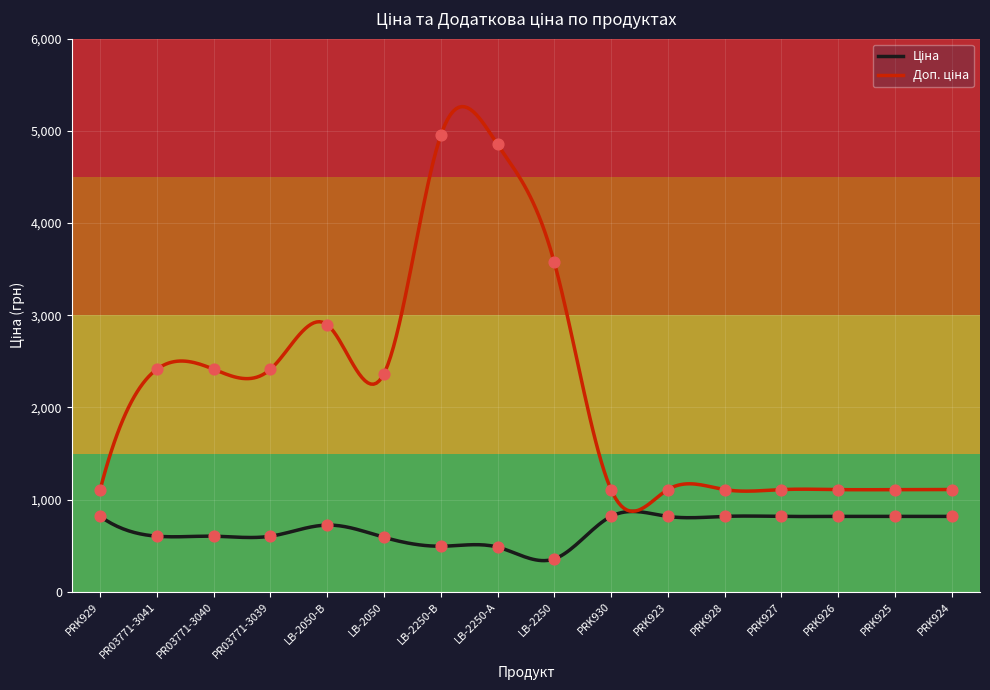

Which series has the largest total across all categories?

Доп. ціна